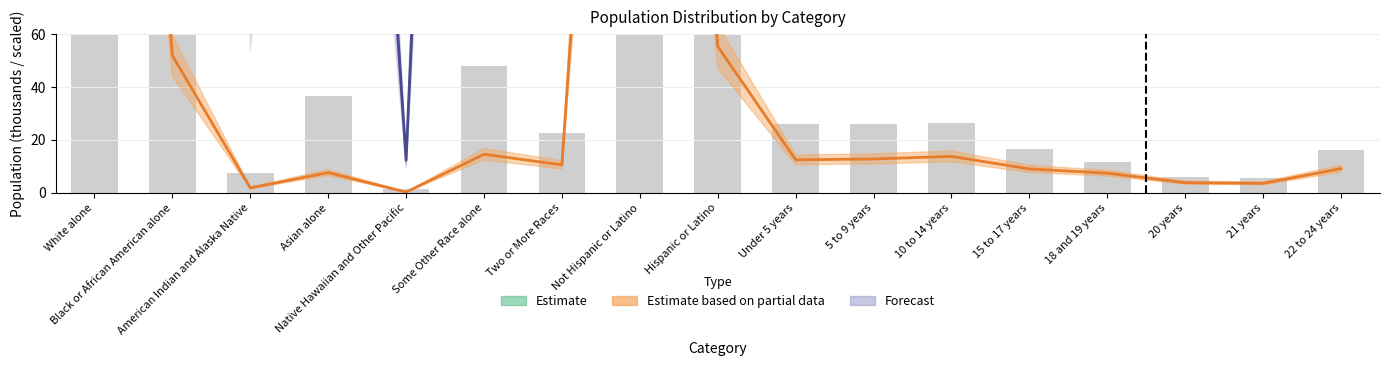

What is the sum of the National values at White alone and 5 to 9 years?

584.9